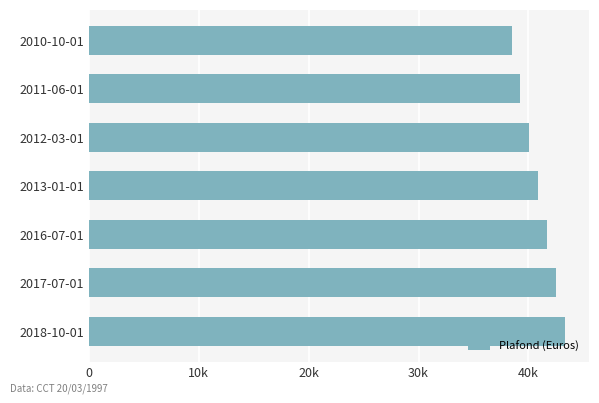

What is the greatest value displayed?

43336.1